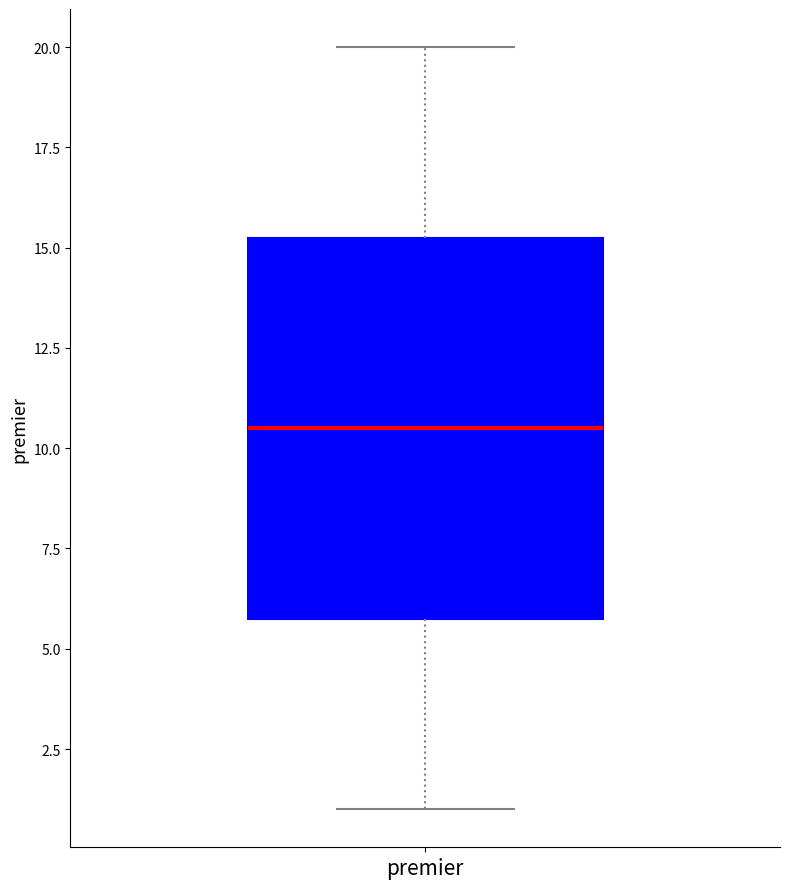

Read this box plot against the y-axis: the position of the median line, the range covered by the box, and the ends of both whiskers. The values are not printed on the chart, so give them approximately, as read against the axis.

median 10.5, box 6.0 to 15.5, whiskers 1.0 to 20.0